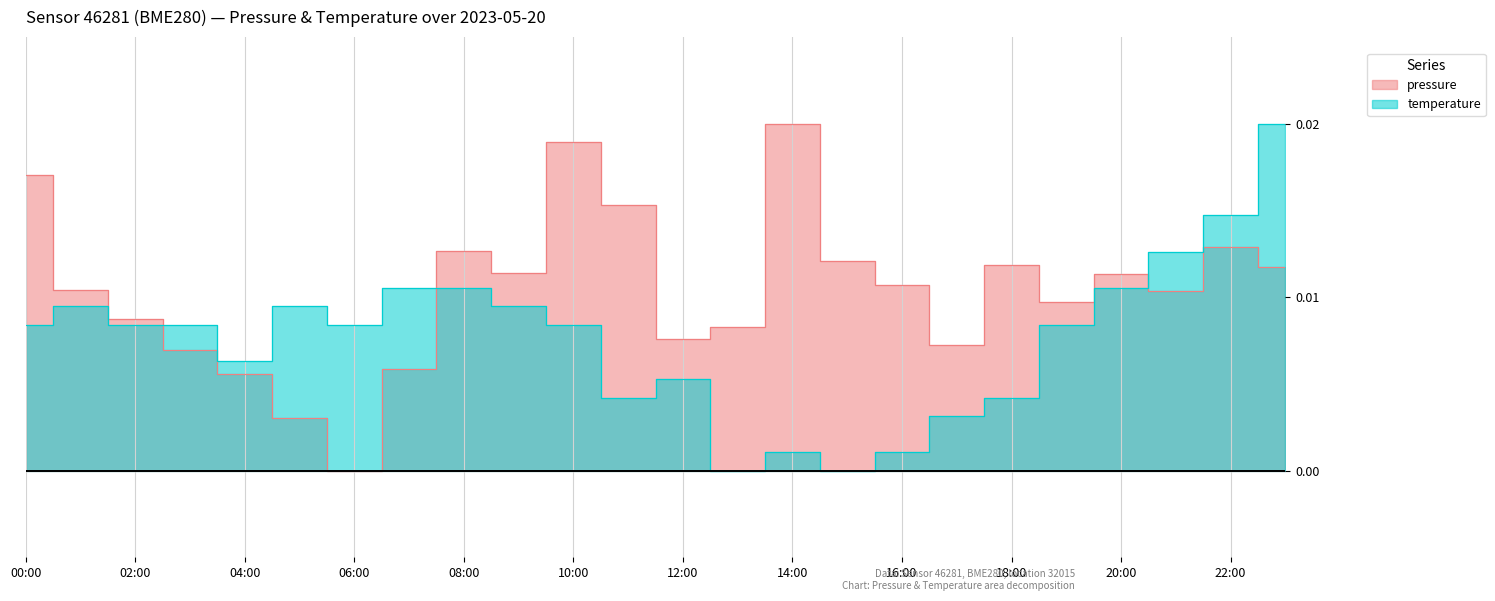

What is the label of the 16th point from the left?

15:00